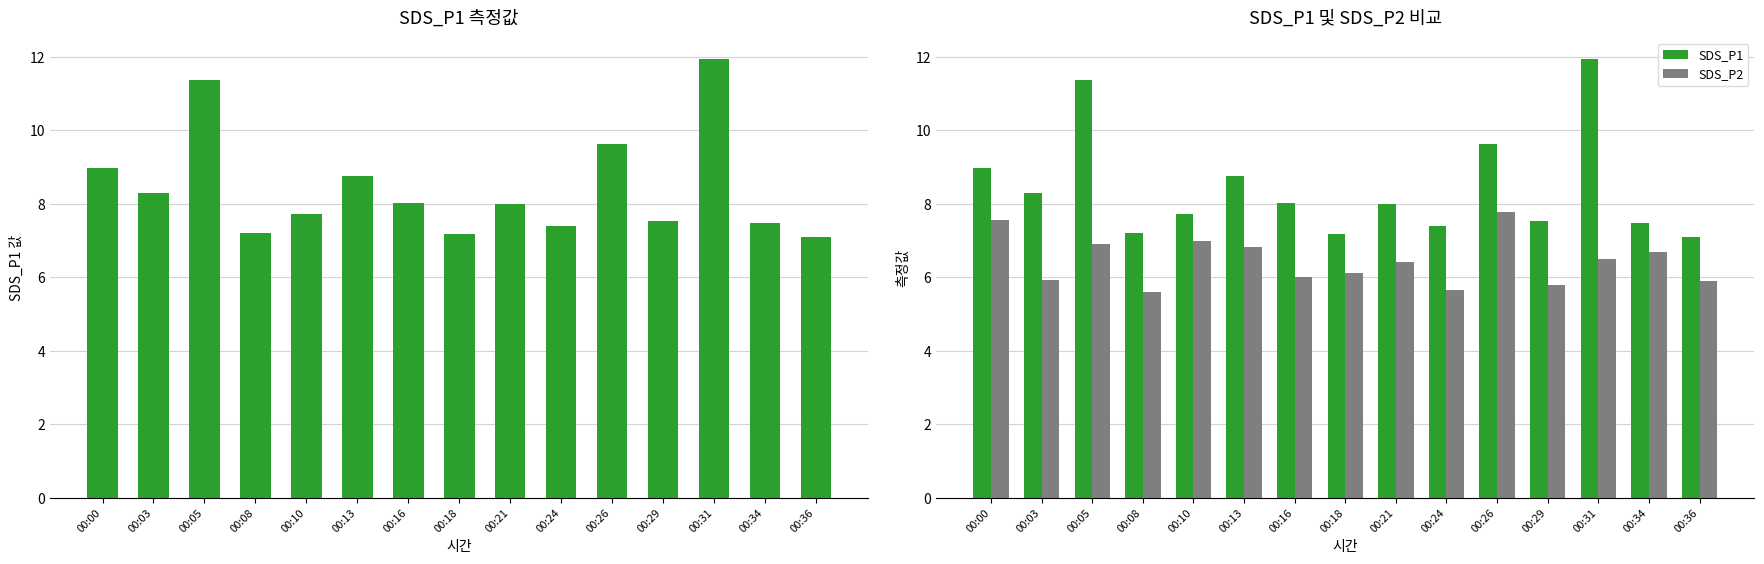

At which category is the sum across all series the highest?

00:31